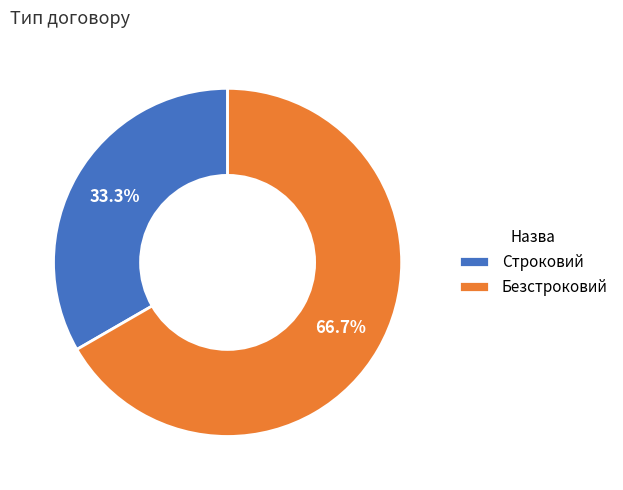

To the nearest percent, what percentage of the pie is Строковий?

33%